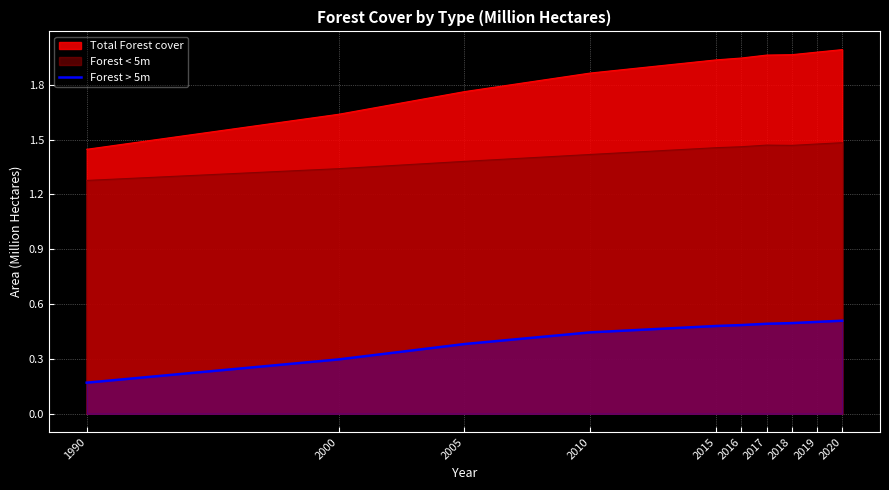

Between 1990 and 2018, which series saw the biggest shift?

Total Forest cover